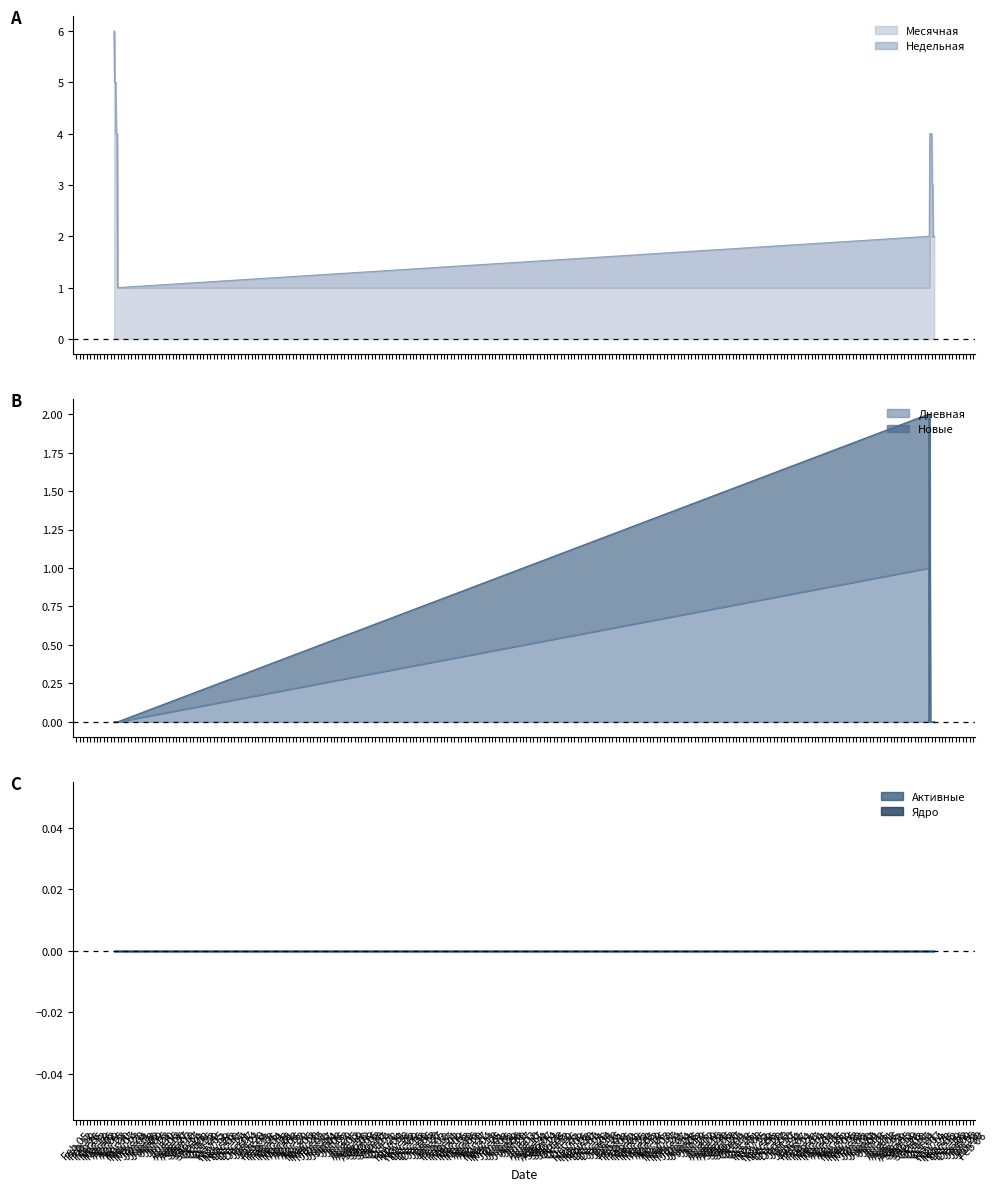

What is the highest value of the Месячная series?

6